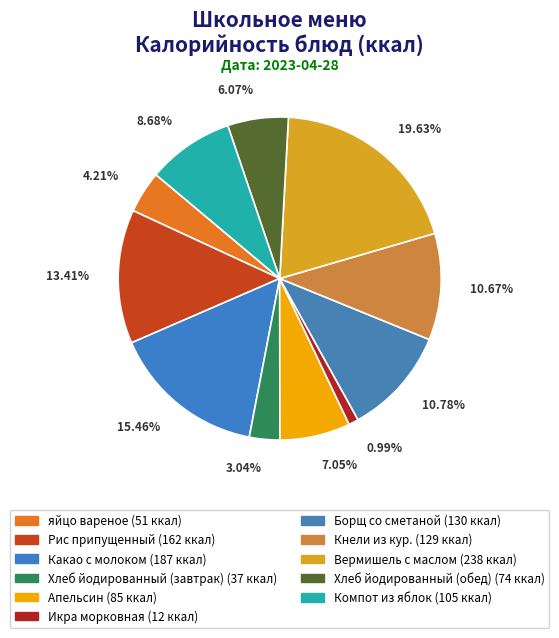

The Икра морковная slice represents 8% of the pie. True or false?

False